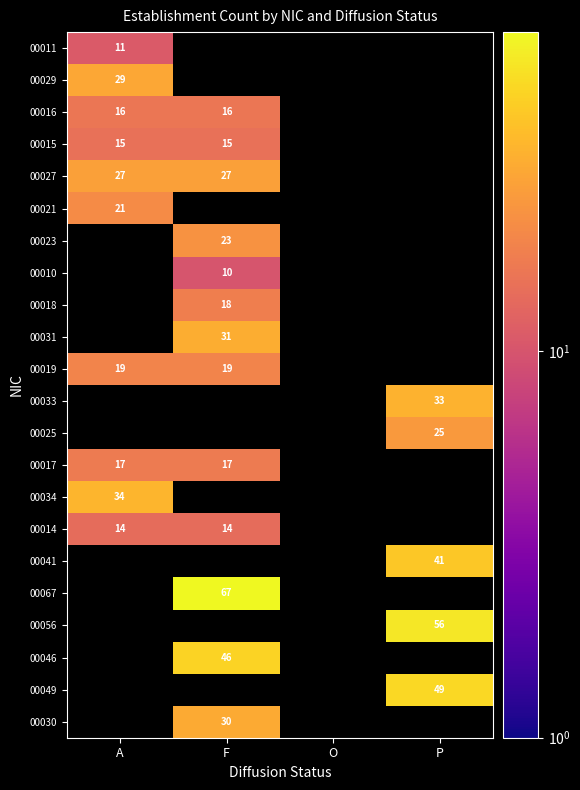

Read the 00031 value at F.

31.0